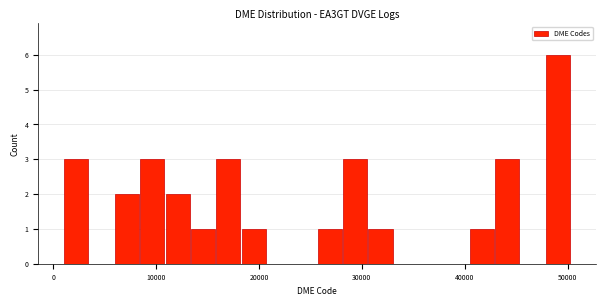

Read against the x-axis, roughly where is the centre of the tallest bar?

49000